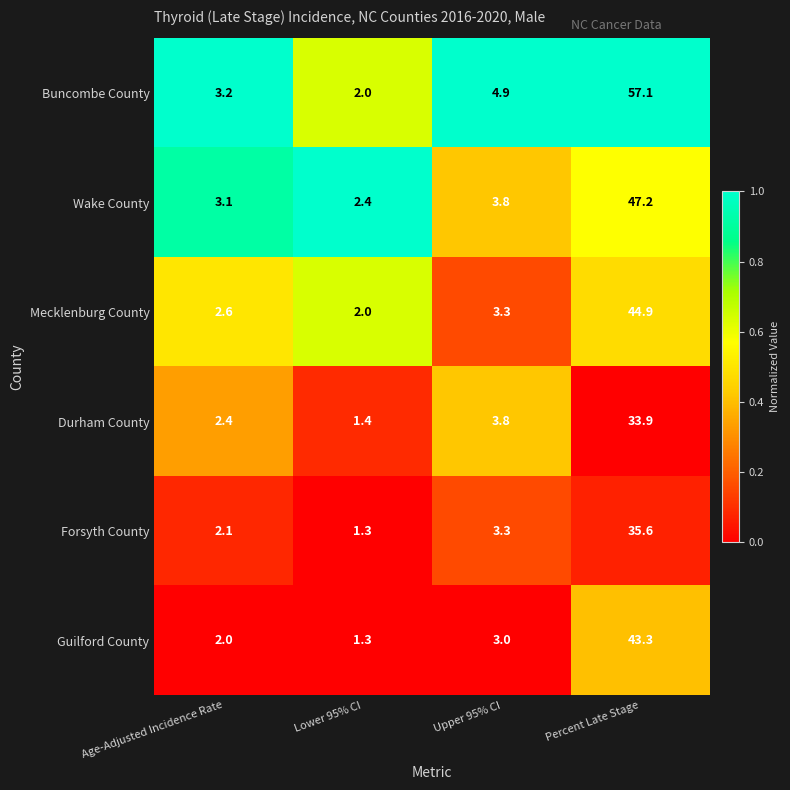

At which category does the chart reach its minimum across all series?

Lower 95% CI